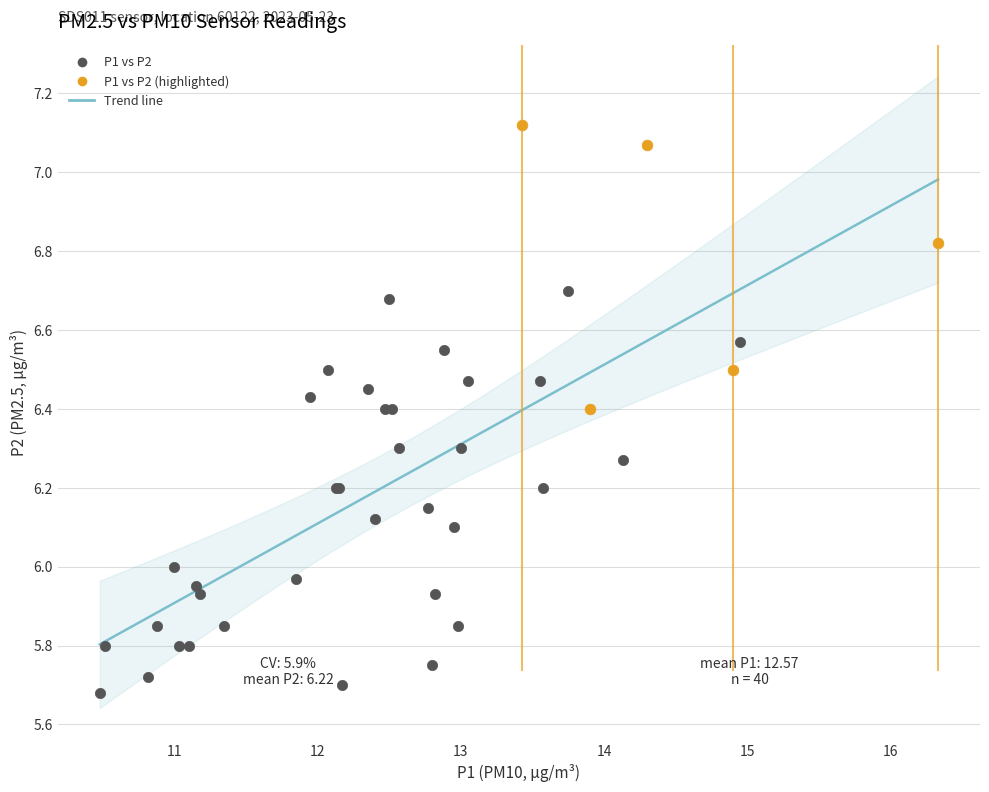

Which series has the largest Y range (max minus min)?

P1 vs P2